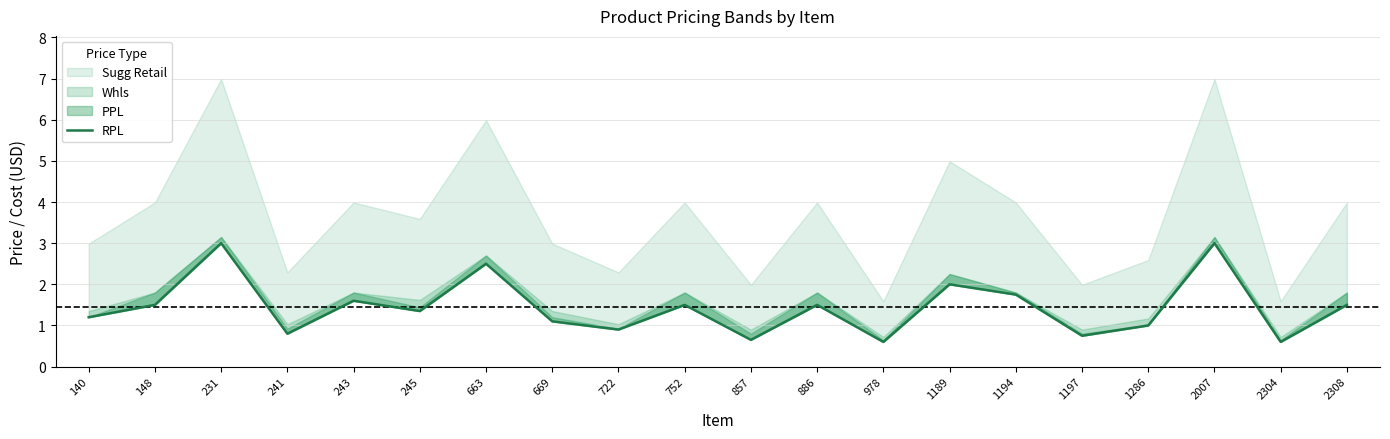

Reading left to right, list all the values displayed in this chart.

140=1.2	148=1.5	231=3.0	241=0.8	243=1.6	245=1.4	663=2.5	669=1.1	722=0.9	752=1.5	857=0.7	886=1.5	978=0.6	1189=2.0	1194=1.8	1197=0.8	1286=1.0	2007=3.0	2304=0.6	2308=1.5